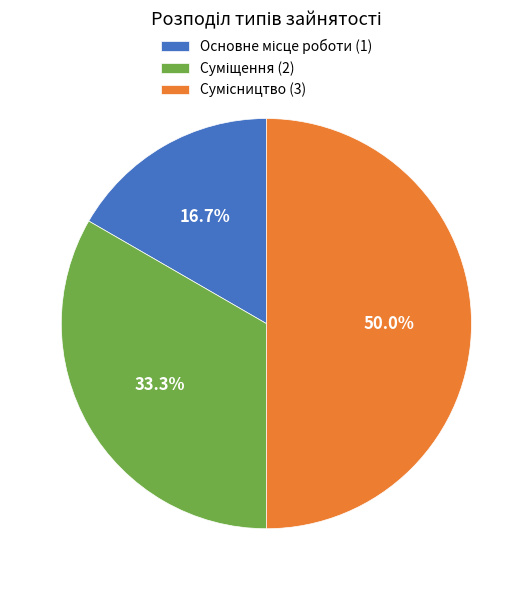

How many segments does this pie chart have?

3